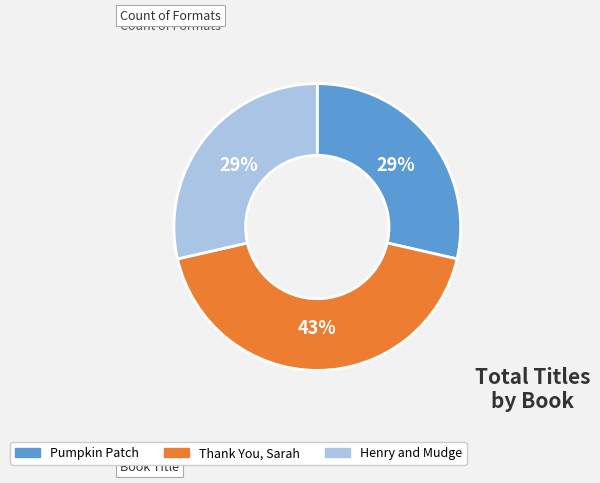

The Pumpkin Patch slice represents 29% of the pie. True or false?

True